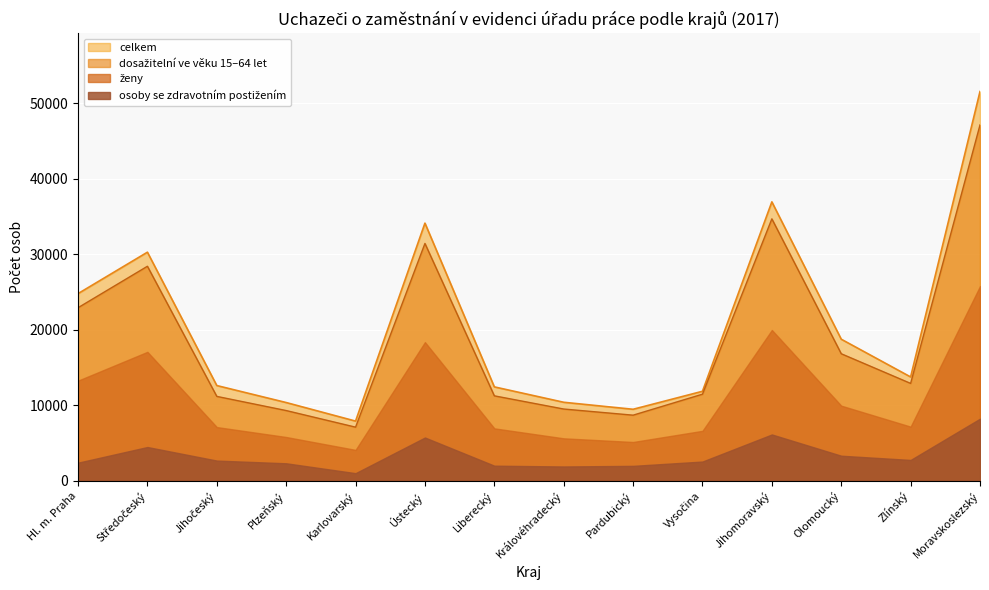

What is the maximum value shown in the chart?

51537